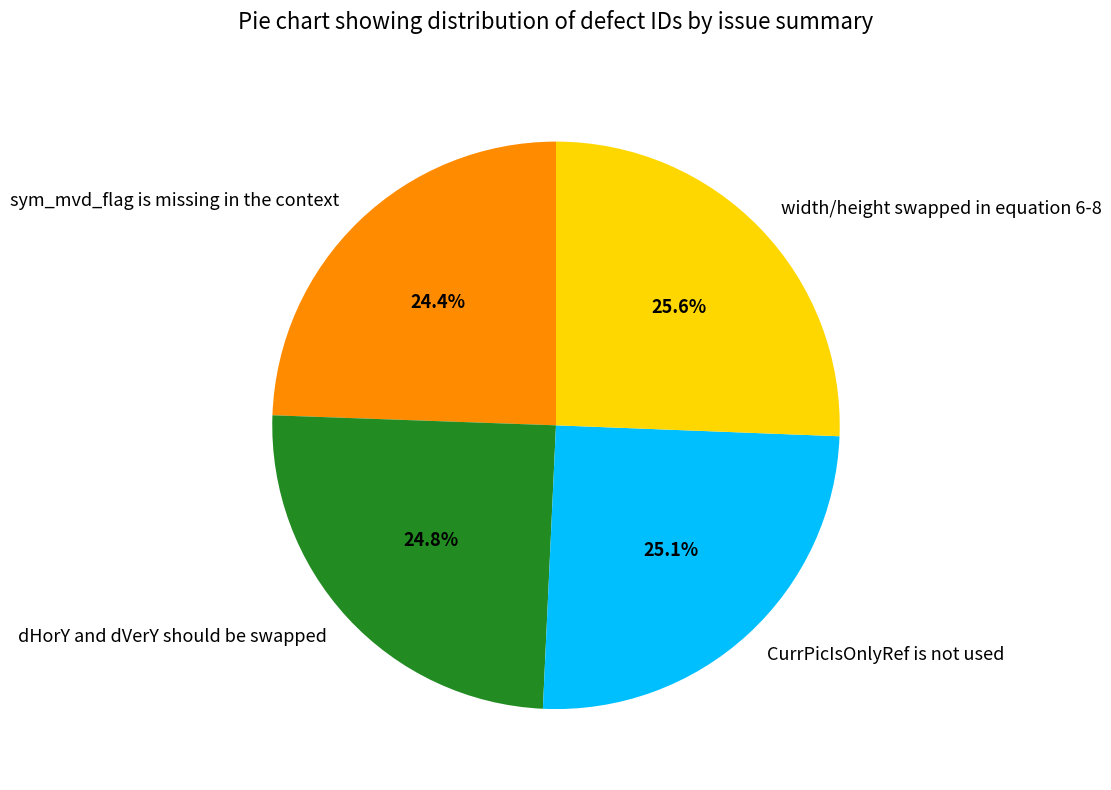

Does width/height swapped in equation 6-8 represent more than half of the total?

No